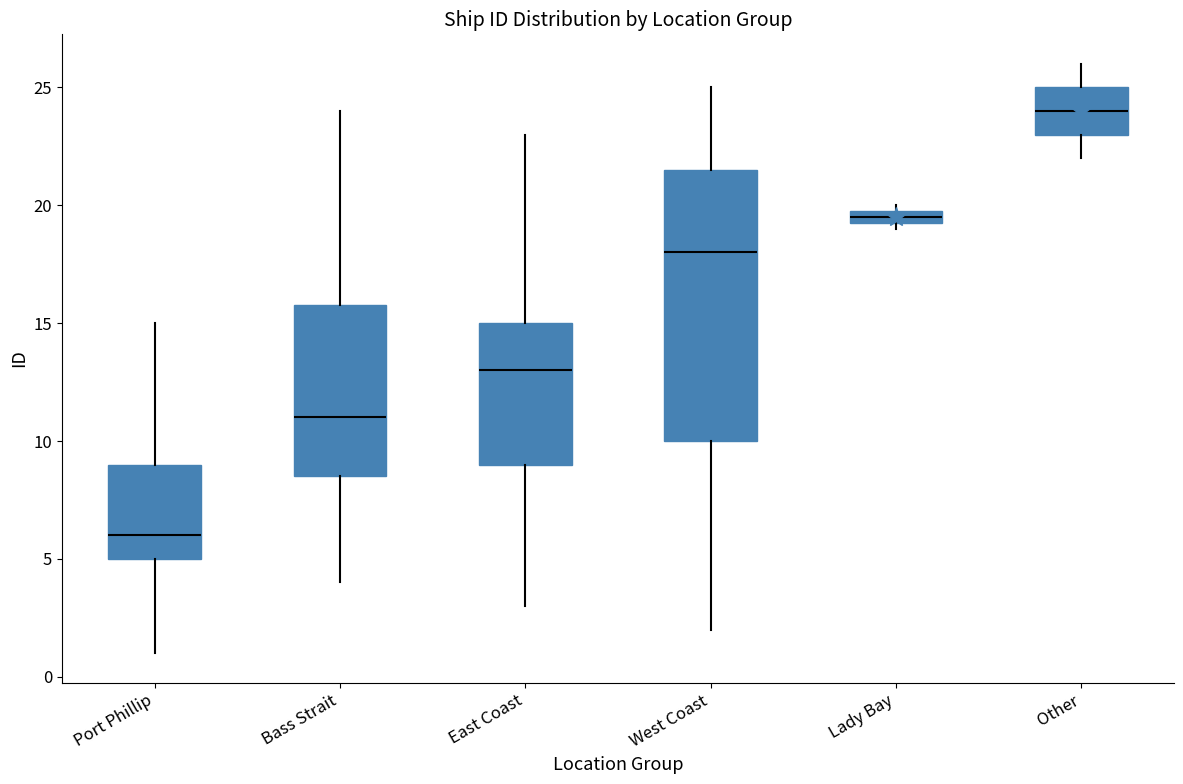

Which box has the highest median line?

Other